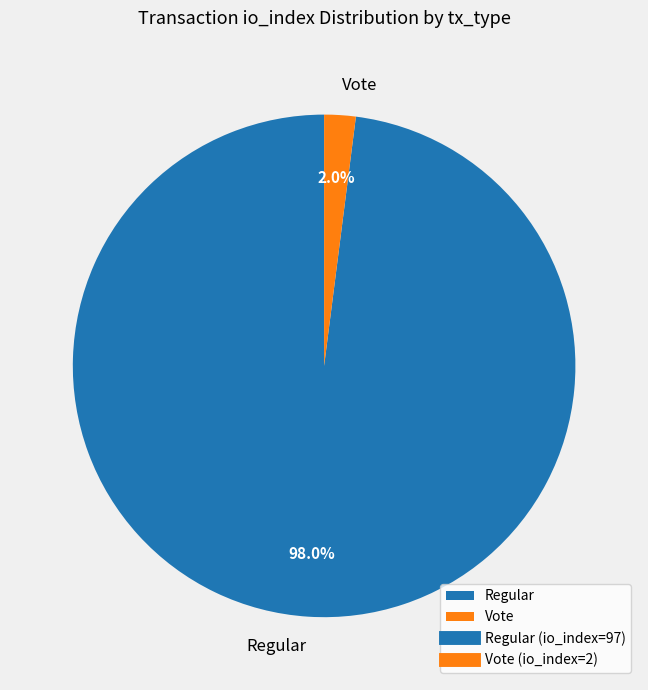

Between Regular and Vote, which is larger?

Regular